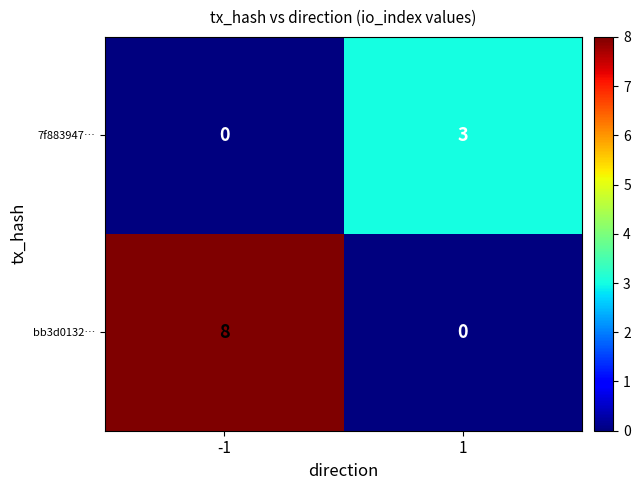

Reading left to right, transcribe all the data shown in this chart.

7f883947…: -1=0	1=3
bb3d0132…: -1=8	1=0